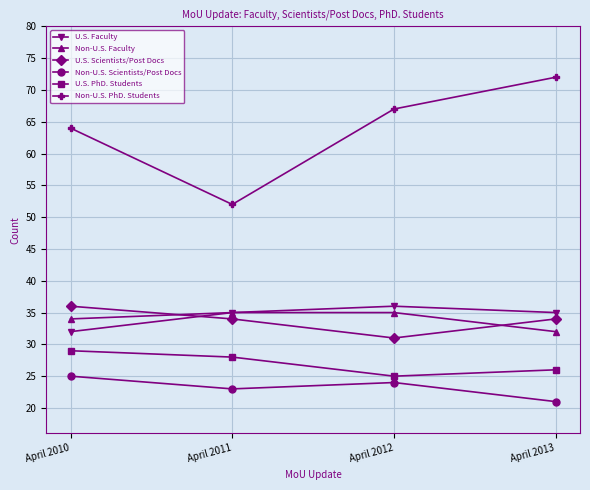

Which label corresponds to the largest value in the chart?

April 2013